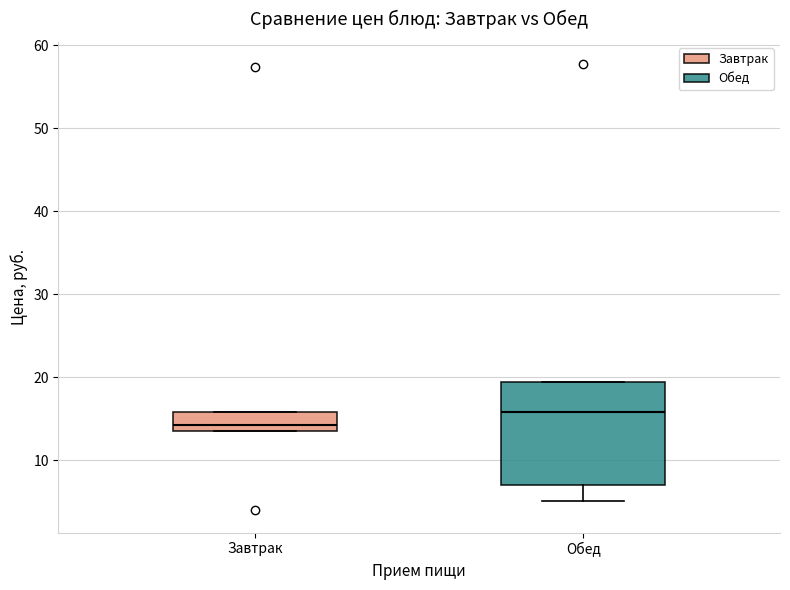

Reading left to right, transcribe this box plot: for each box, give where its median line is, the range the box spans, and where its two whiskers end, as read against the y-axis. The values are not printed on the chart, so give them approximately, as read against the axis.

Завтрак: median 14 (just above the box's lower edge), box 14 to 16, whiskers 14 to 16
Обед: median 16, box 7 to 19, whiskers 5 to 19